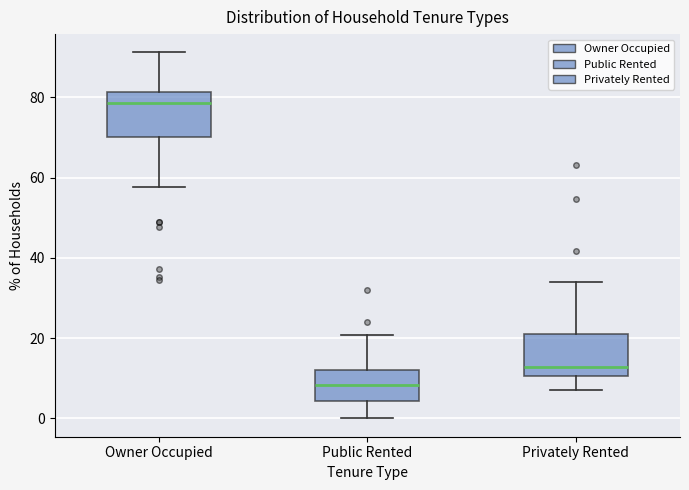

Where is the lower edge of the box for Owner Occupied on the y-axis? The values are not printed on the chart, so give them approximately, as read against the axis.

70